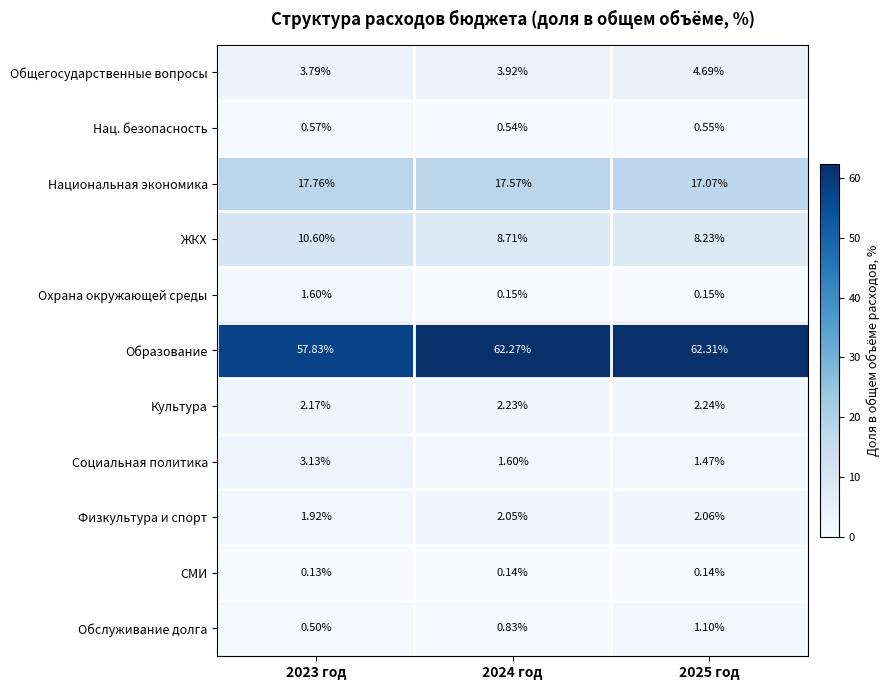

Which series has the largest total across all categories?

Образование